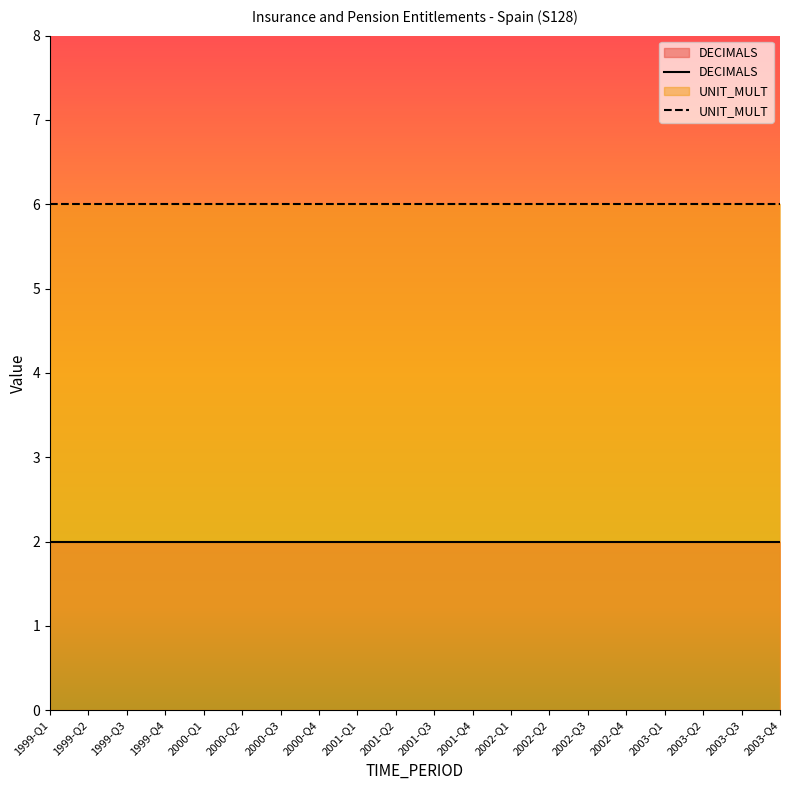

What is the sum of the UNIT_MULT values at 2003-Q2 and 2003-Q4?

12